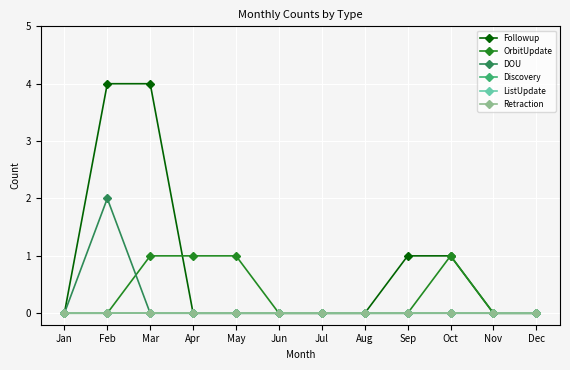

Between May and Aug, which series saw the biggest shift?

OrbitUpdate